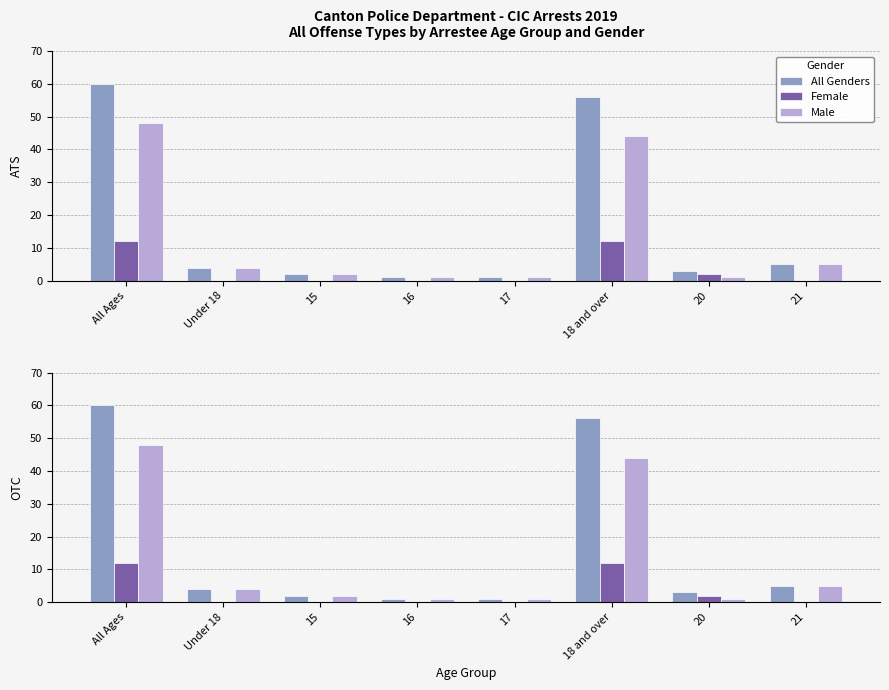

Which category has the lowest value in the All Genders series?

16